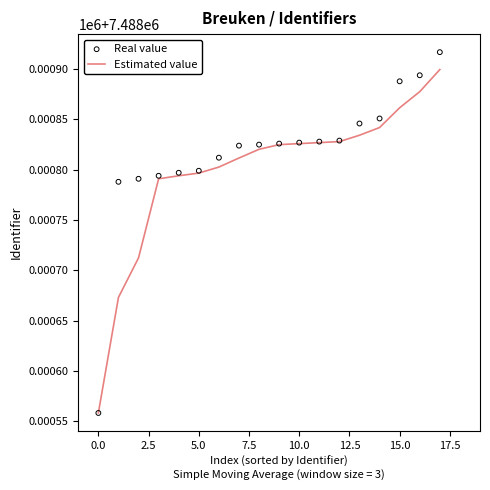

Which series has the largest total across all categories?

Real value